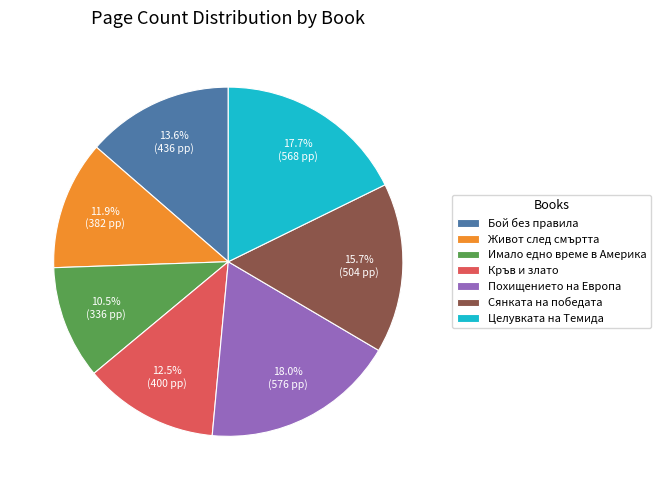

To the nearest percent, what percentage of the pie is Живот след смъртта?

12%